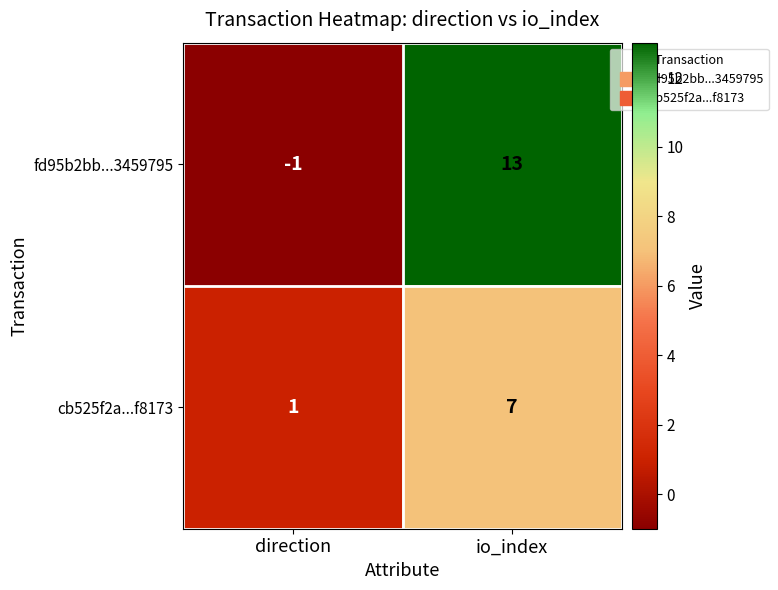

Where is cb525f2a...f8173 nearest to the value 4?

direction